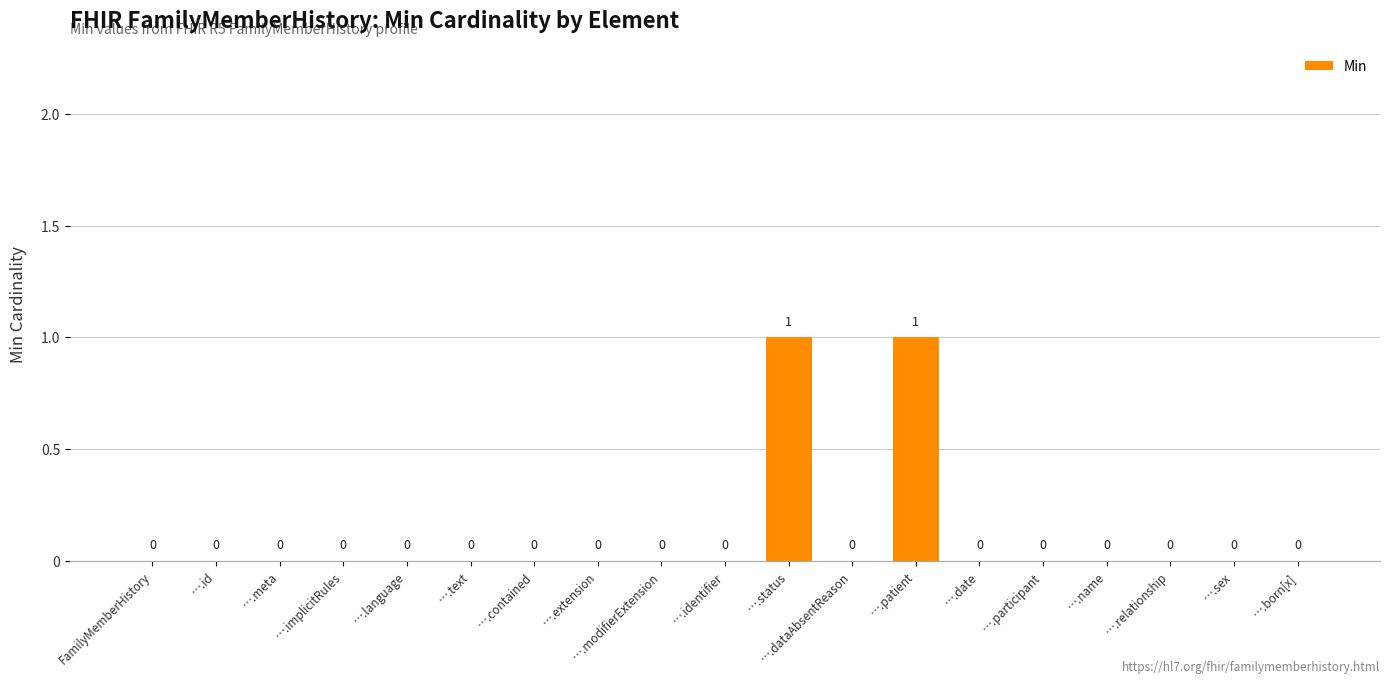

What is the greatest value displayed?

1